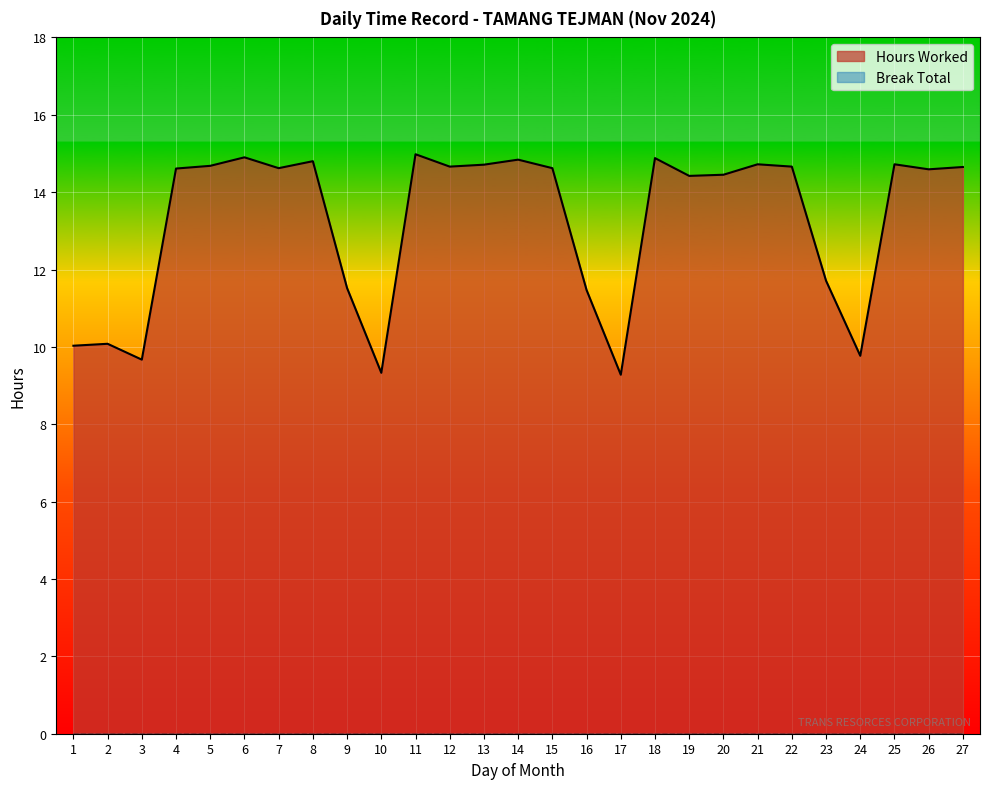

Which label corresponds to the smallest value in the chart?

17